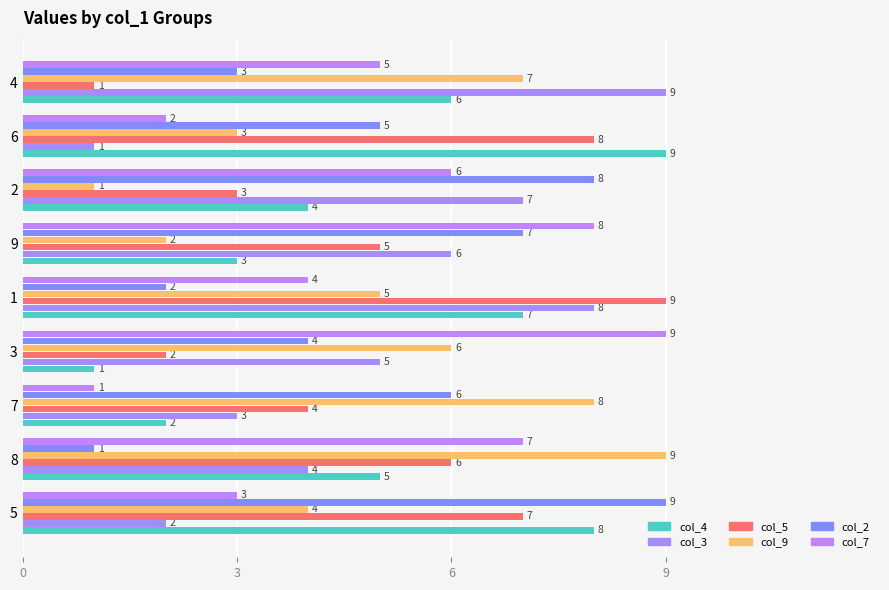

Reading right to left, transcribe all the data shown in this chart.

col_4: 6	9	4	3	7	1	2	5	8
col_3: 9	1	7	6	8	5	3	4	2
col_5: 1	8	3	5	9	2	4	6	7
col_9: 7	3	1	2	5	6	8	9	4
col_2: 3	5	8	7	2	4	6	1	9
col_7: 5	2	6	8	4	9	1	7	3